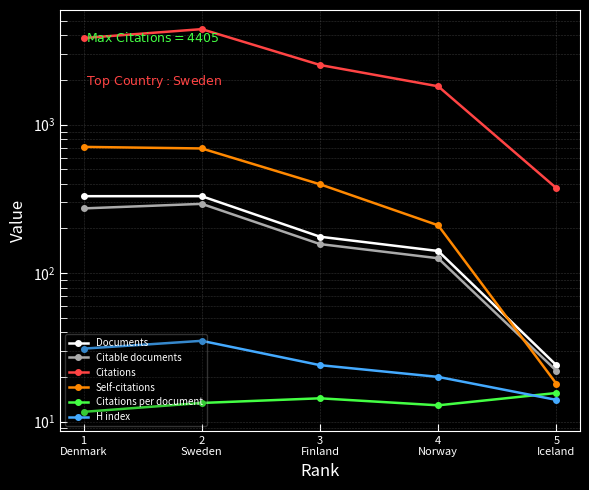

True or false: Documents and Citations per document intersect in this chart.

False